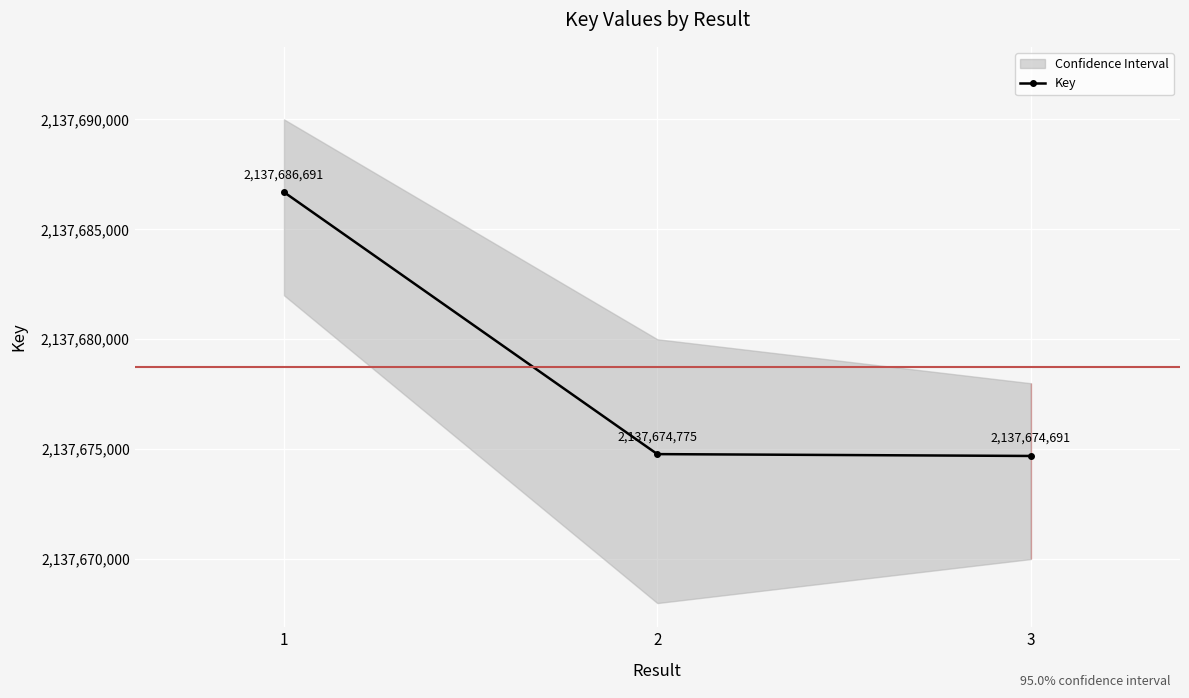

At which label does the data first exceed 2137674775?

1